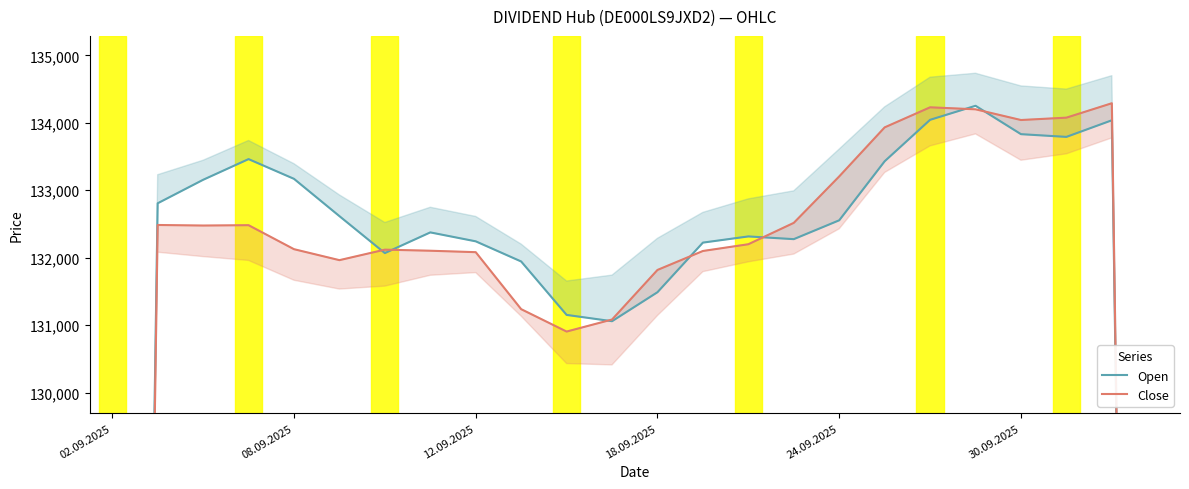

How many interior local peaks does the Close series have?

5